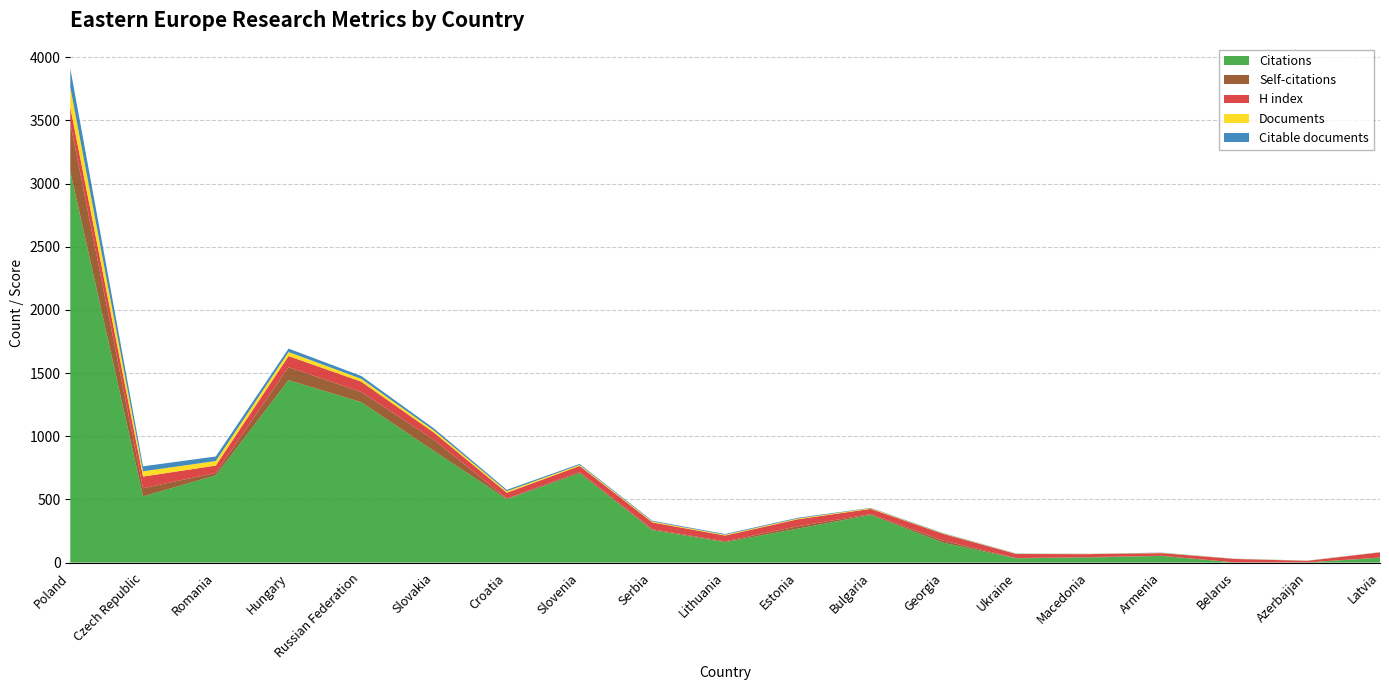

Reading left to right, extract all data points from this chart.

Citations: 3098	524	691	1444	1270	882	502	707	257	162	269	377	157	34	40	53	2	2	38
Self-citations: 380	65	19	103	80	89	5	11	7	6	19	7	17	2	4	1	0	0	2
H index: 126	92	58	88	82	57	46	47	54	46	55	41	53	32	23	21	27	12	41
Documents: 159	42	36	32	23	17	12	8	7	6	6	5	3	2	2	2	1	1	1
Citable documents: 149	39	36	27	22	16	11	8	6	6	6	3	3	2	1	2	1	1	1